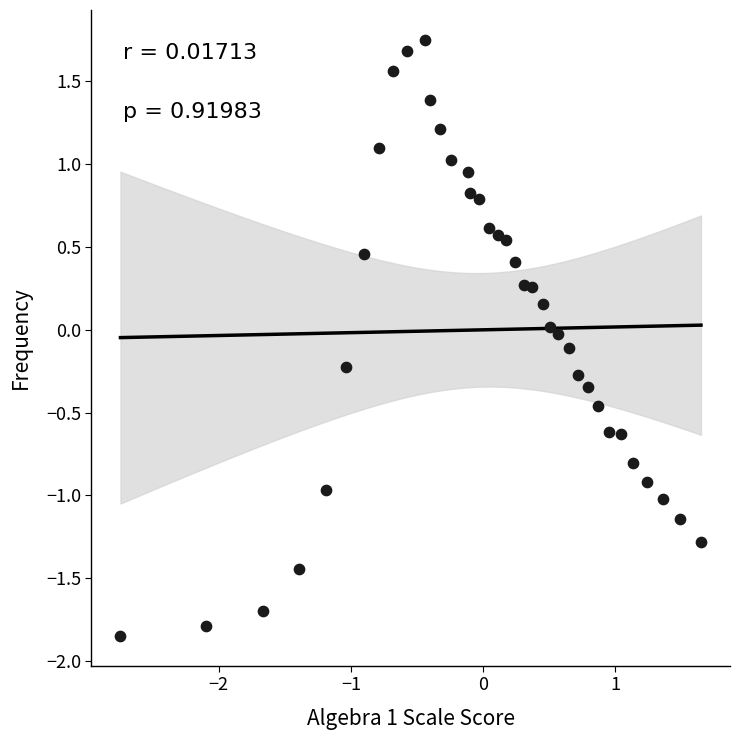

What is the range of X values (max minus min)?

4.4